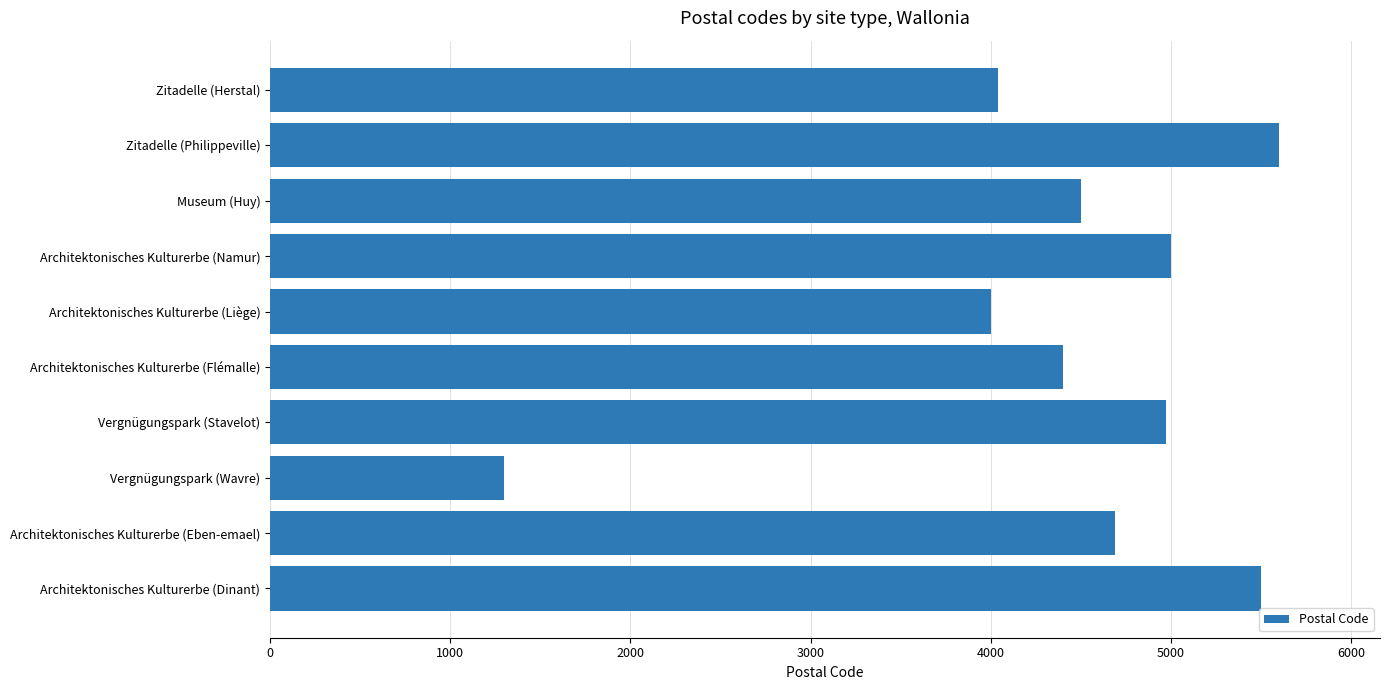

Is it true that the value at Architektonisches Kulturerbe (Liège) is 4000?

True